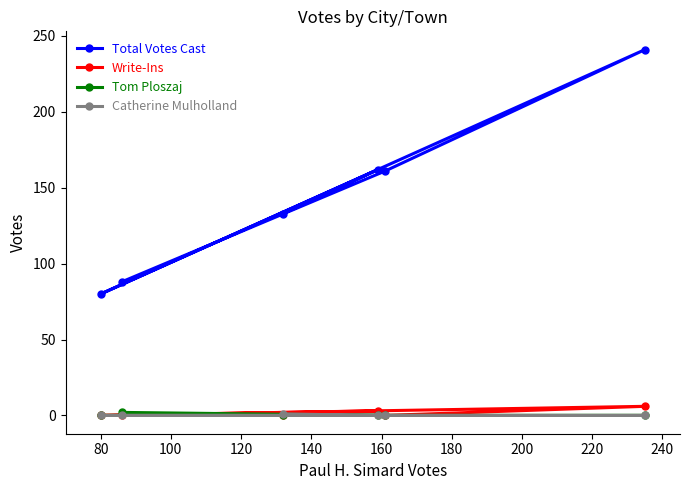

Which series has the widest spread of values?

Total Votes Cast